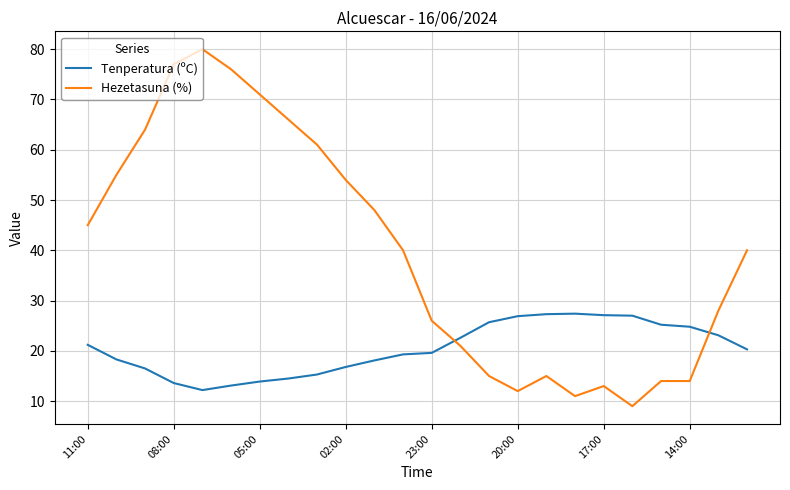

What is the maximum value for Tenperatura (ºC)?

27.4